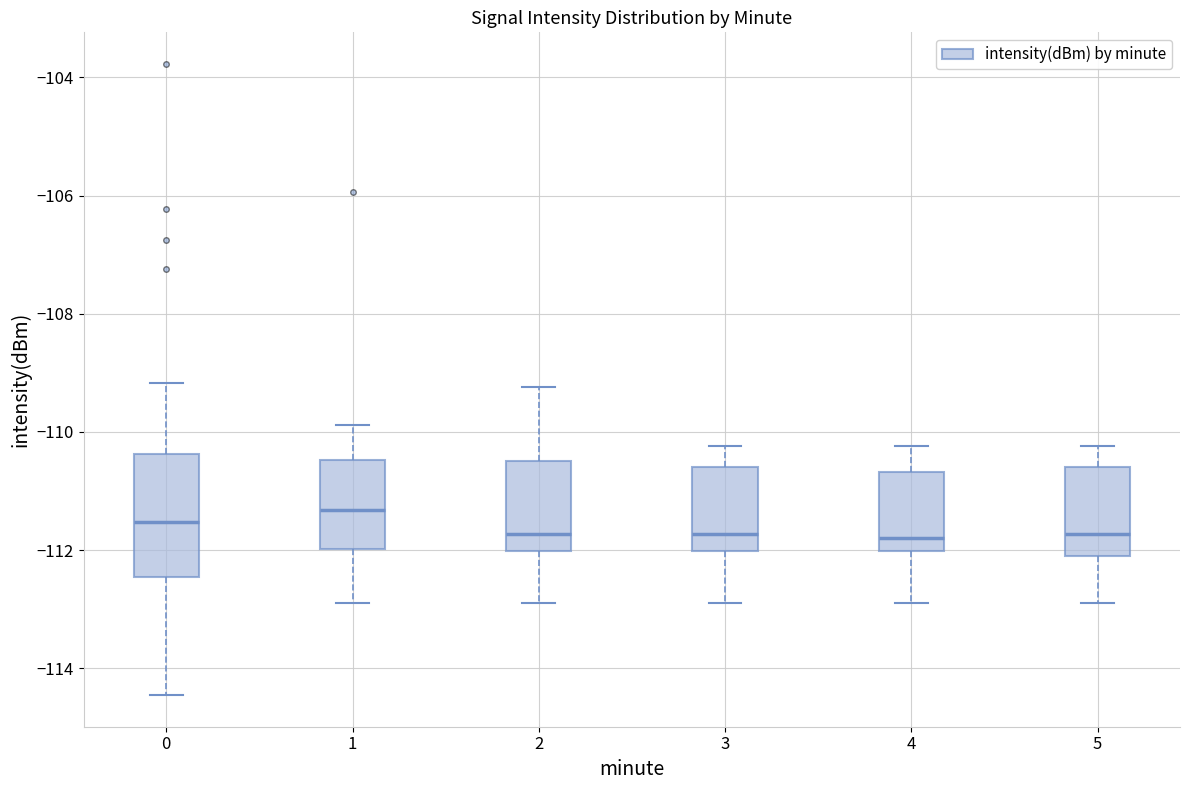

Where is the upper edge of the box at x = 0 on the y-axis? The values are not printed on the chart, so give them approximately, as read against the axis.

-110.4